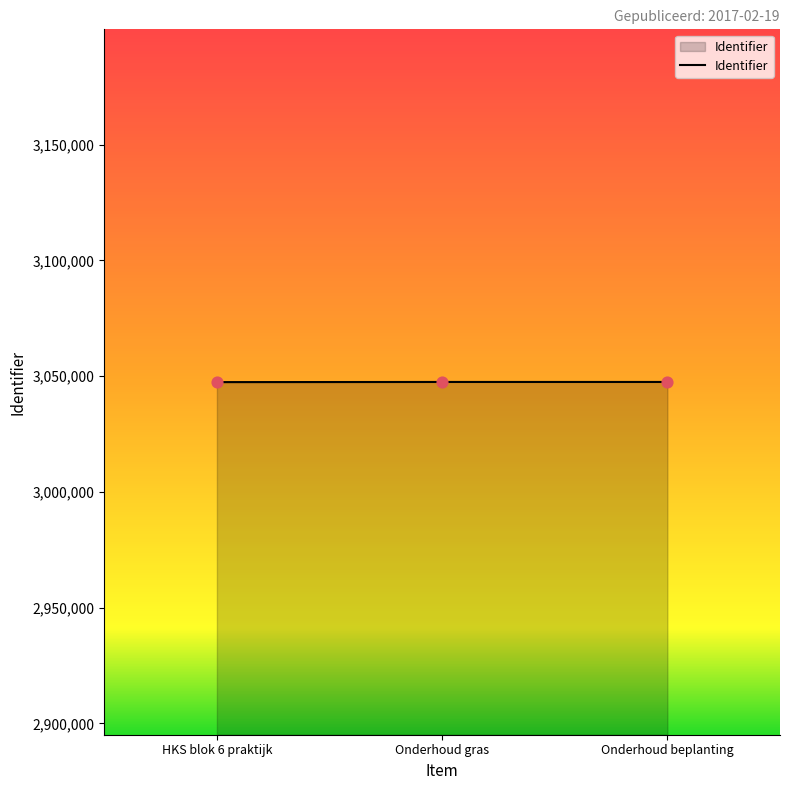

What is the ratio of the value at Onderhoud gras to the value at Onderhoud beplanting?

1.0